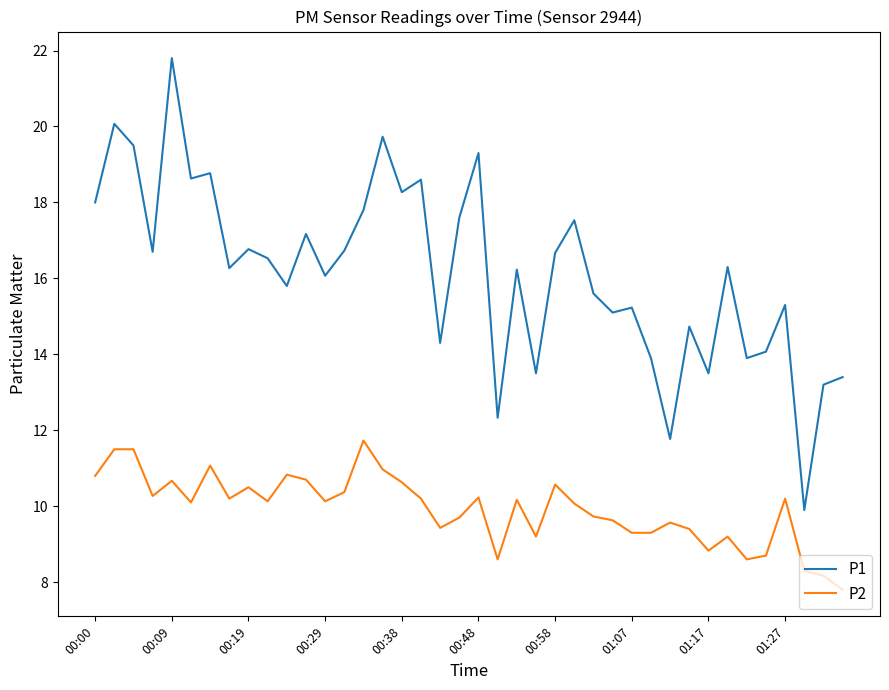

Which series has the widest spread of values?

P1